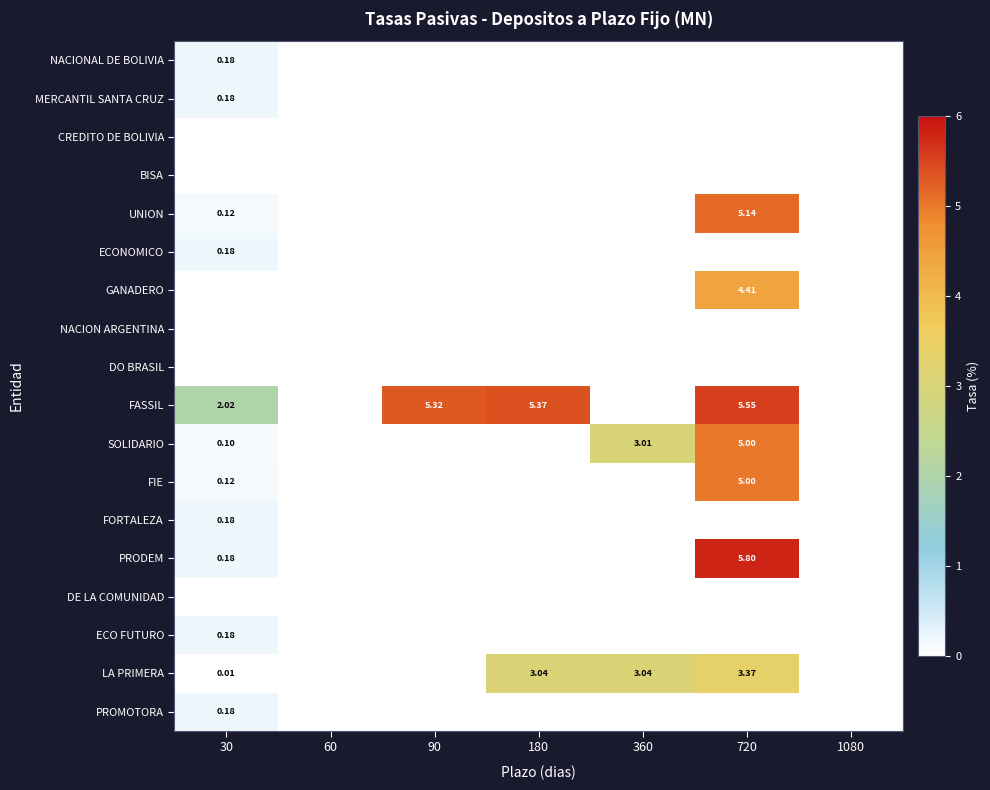

How many categories are shown in the chart?

7